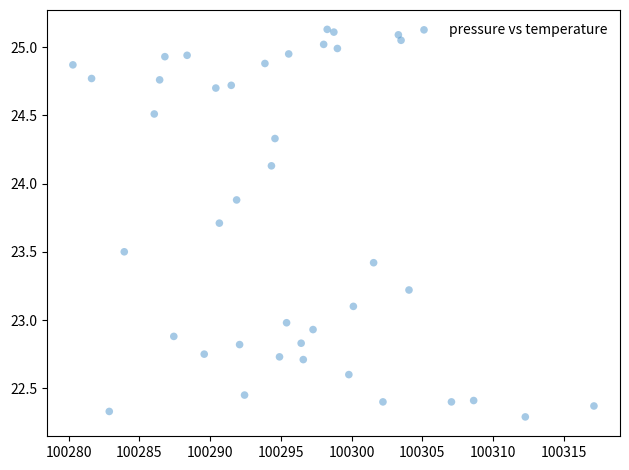

What is the range of Y values (max minus min)?

2.8